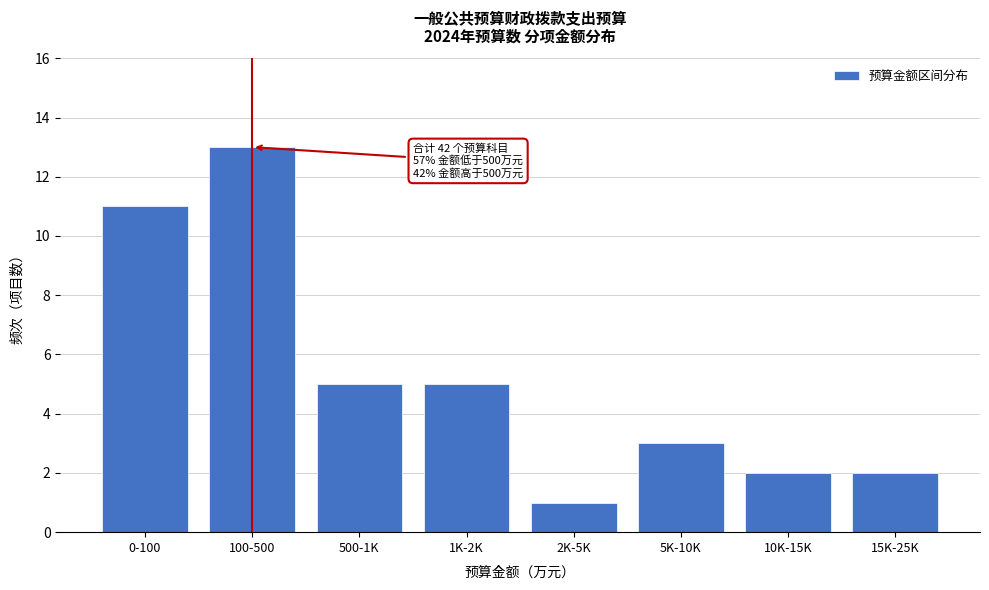

Reading right to left, what are all the values shown in this chart?

15K-25K=2	10K-15K=2	5K-10K=3	2K-5K=1	1K-2K=5	500-1K=5	100-500=13	0-100=11